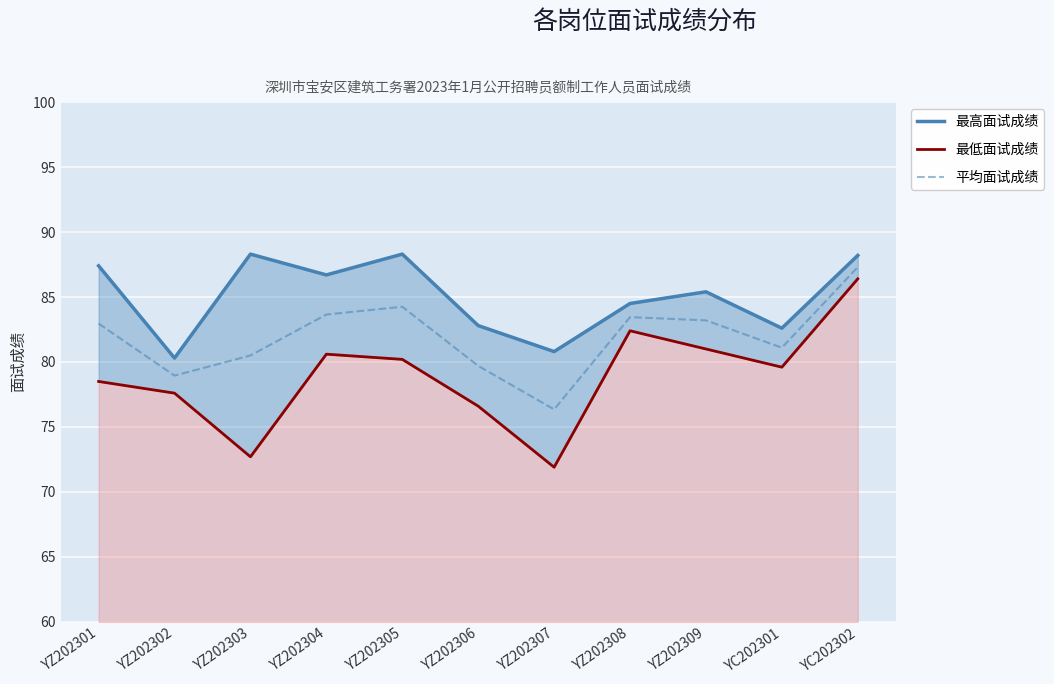

Reading right to left, extract all data points from this chart.

最高面试成绩: 88.2	82.6	85.4	84.5	80.8	82.8	88.3	86.7	88.3	80.3	87.4
最低面试成绩: 86.4	79.6	81.0	82.4	71.9	76.6	80.2	80.6	72.7	77.6	78.5
平均面试成绩: 87.3	81.1	83.2	83.5	76.3	79.7	84.2	83.7	80.5	78.9	83.0